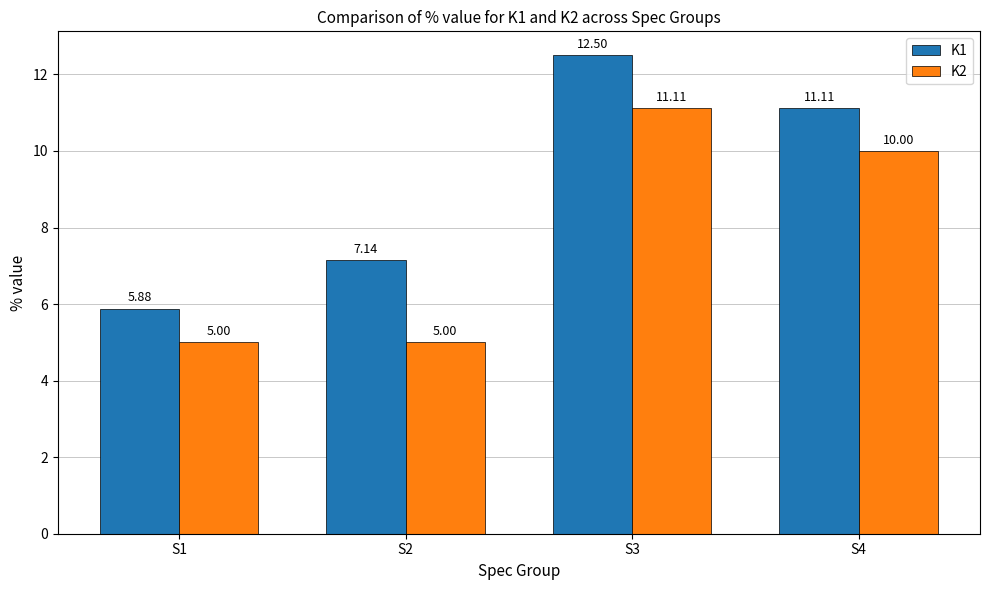

List the series in order of their peak value, highest first.

K1, K2